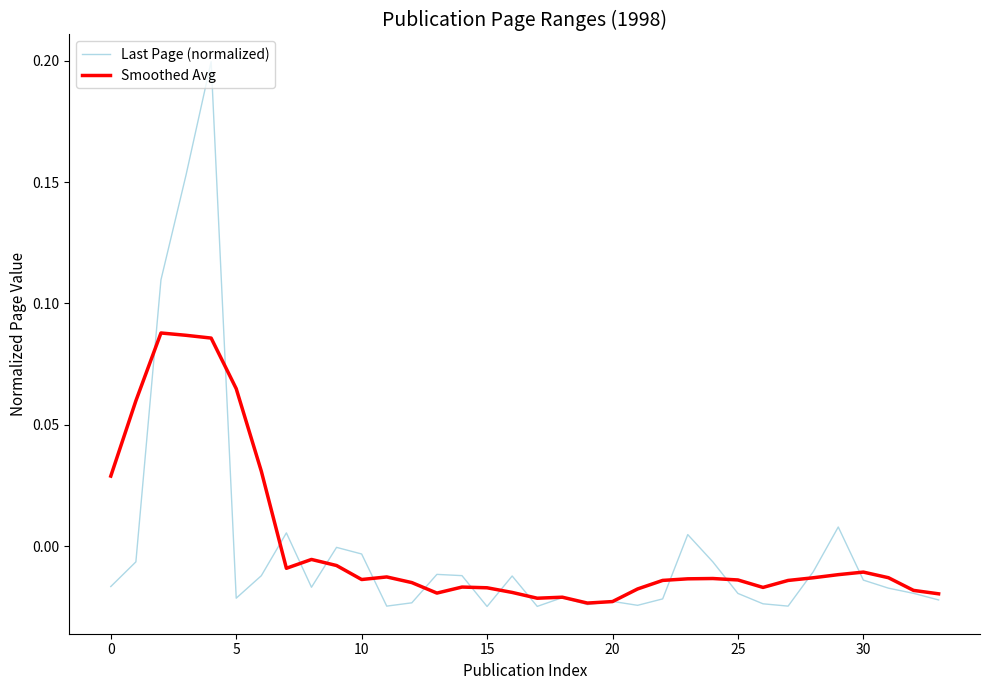

Rank the series by their maximum value, from lowest to highest.

Smoothed Avg, Last Page (normalized)